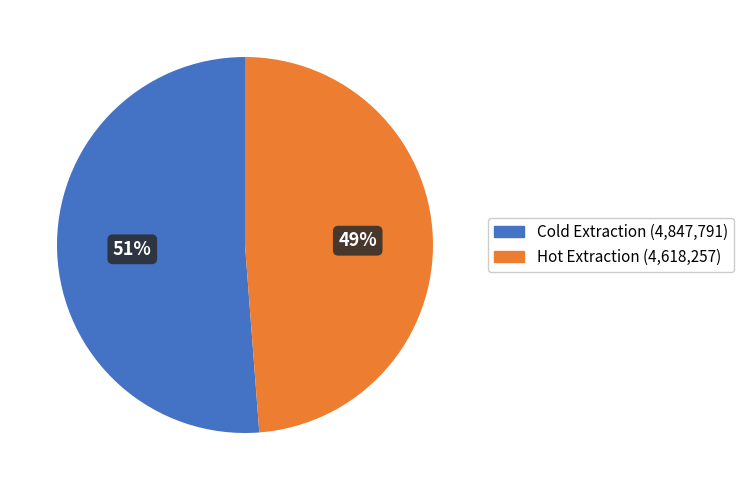

Count the number of slices in the pie.

2